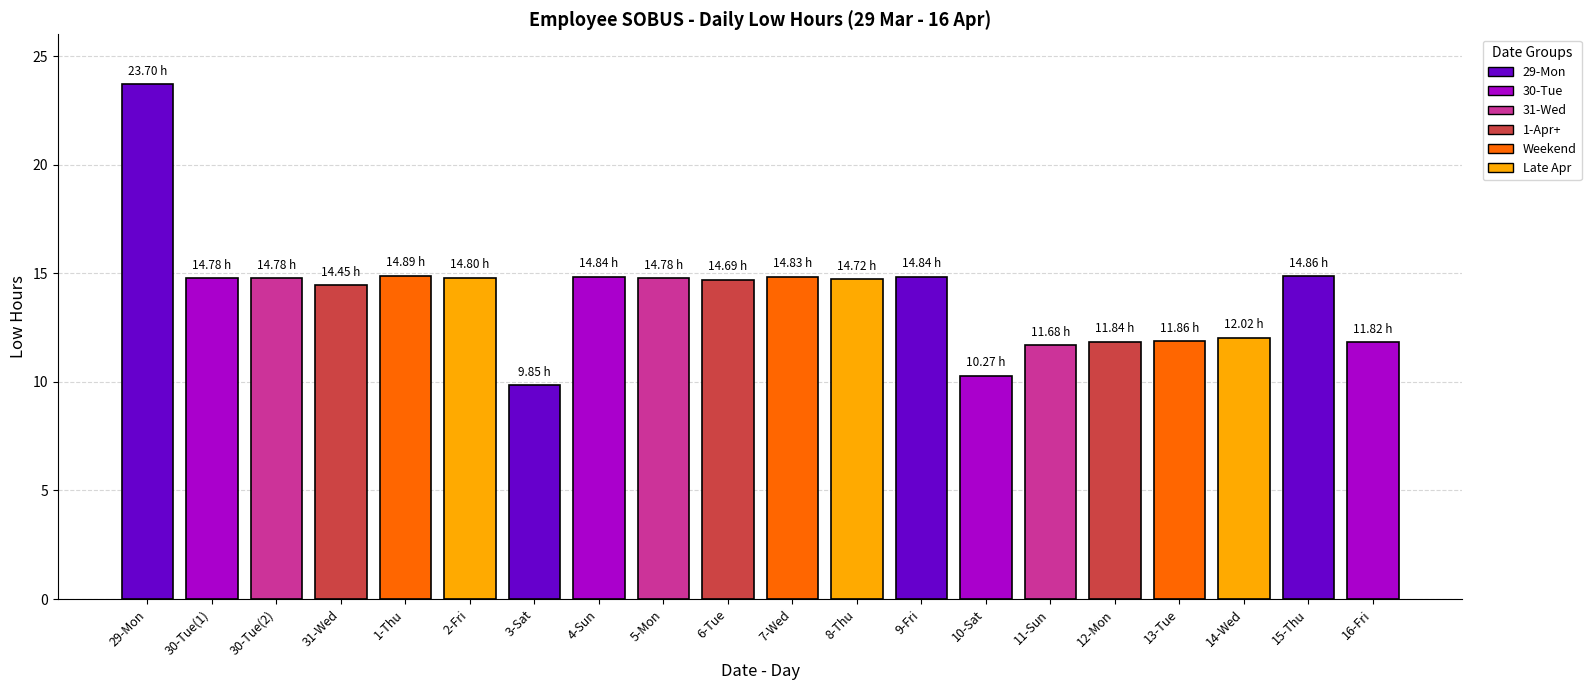

What is the sum of all values?

280.3